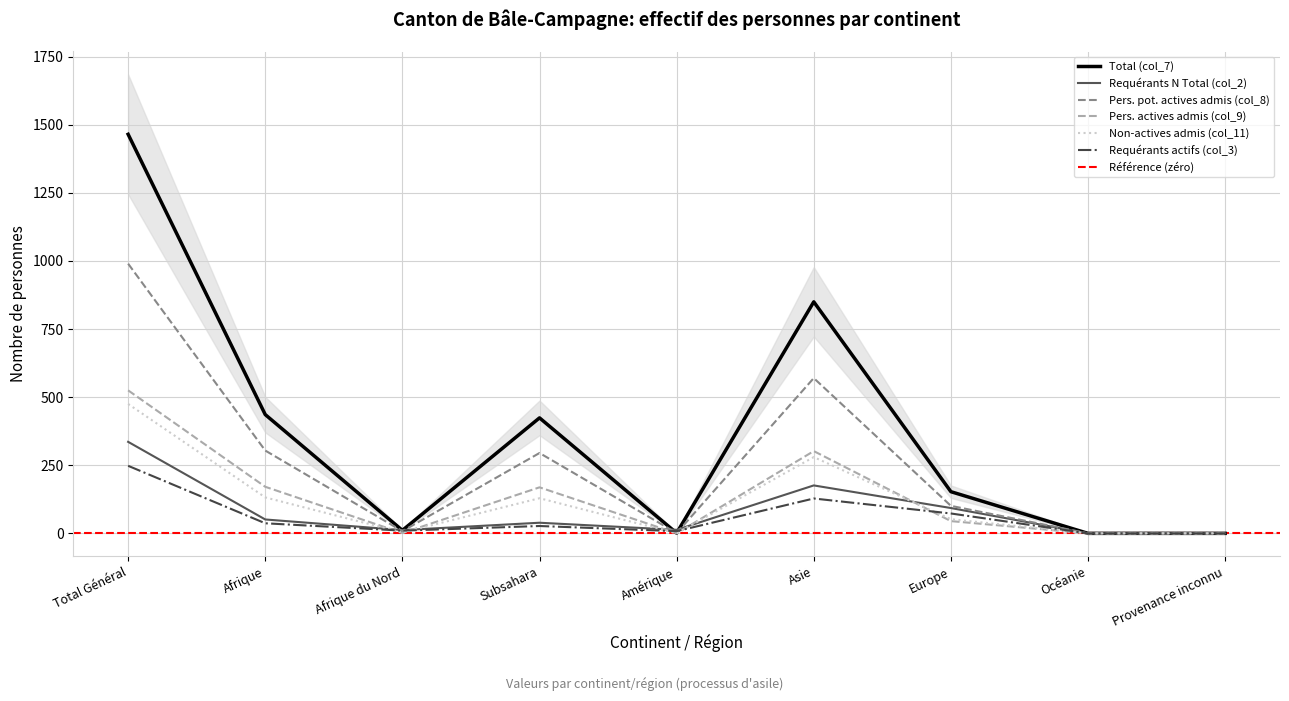

Between Asie and Océanie, which series saw the biggest shift?

Total (col_7)